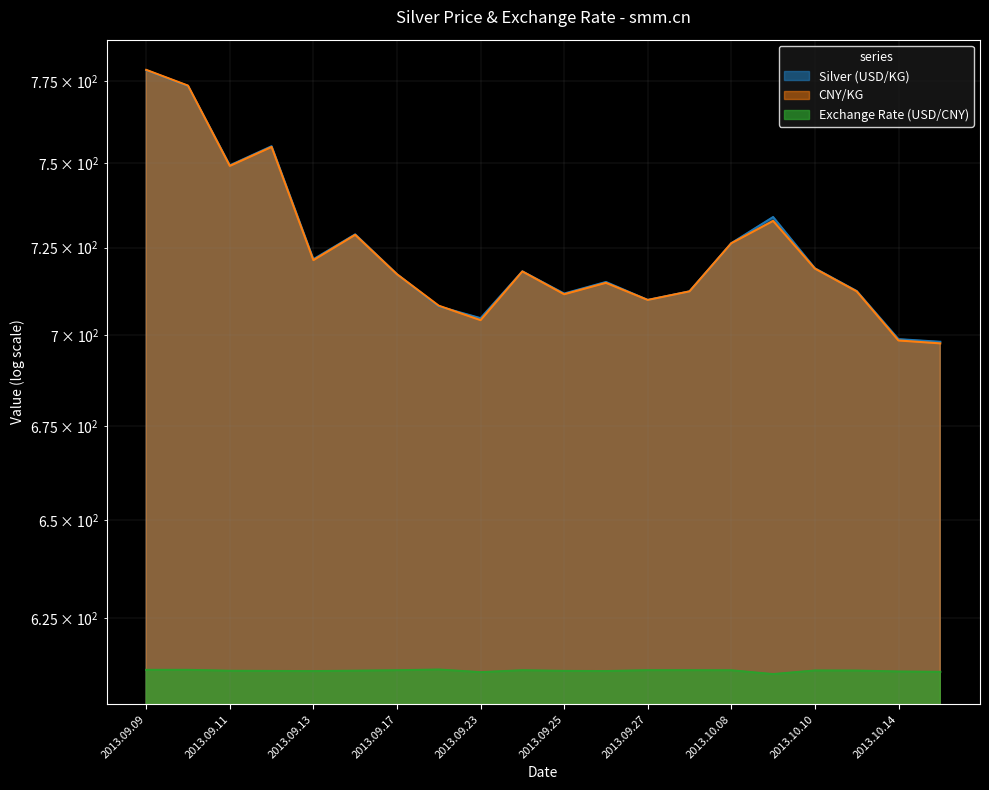

What is the label of the 7th point from the left?

2013.09.17